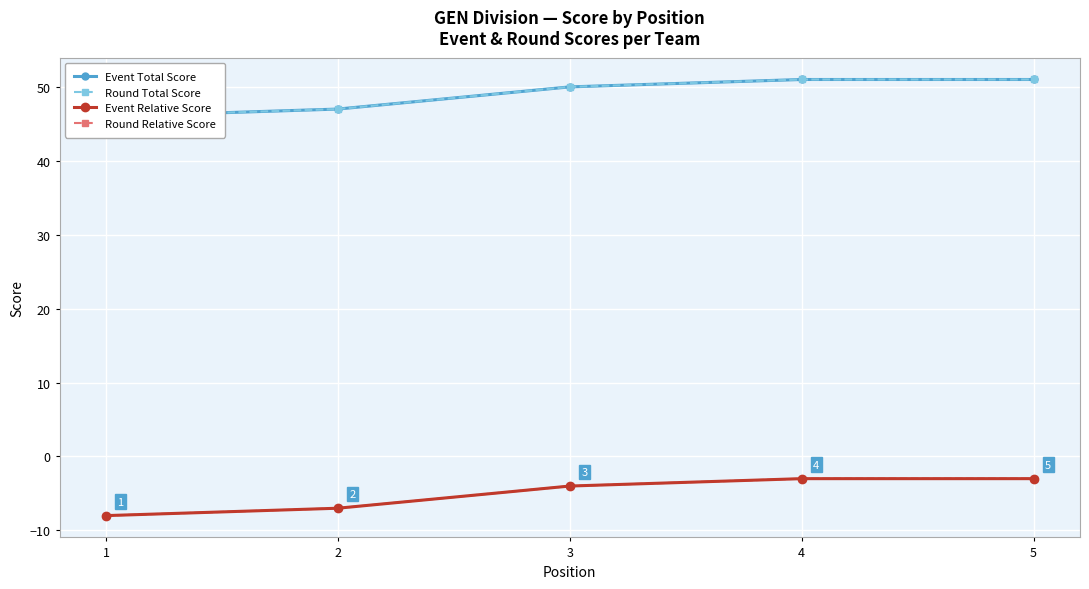

Where is Event Total Score nearest to the value 48?

2